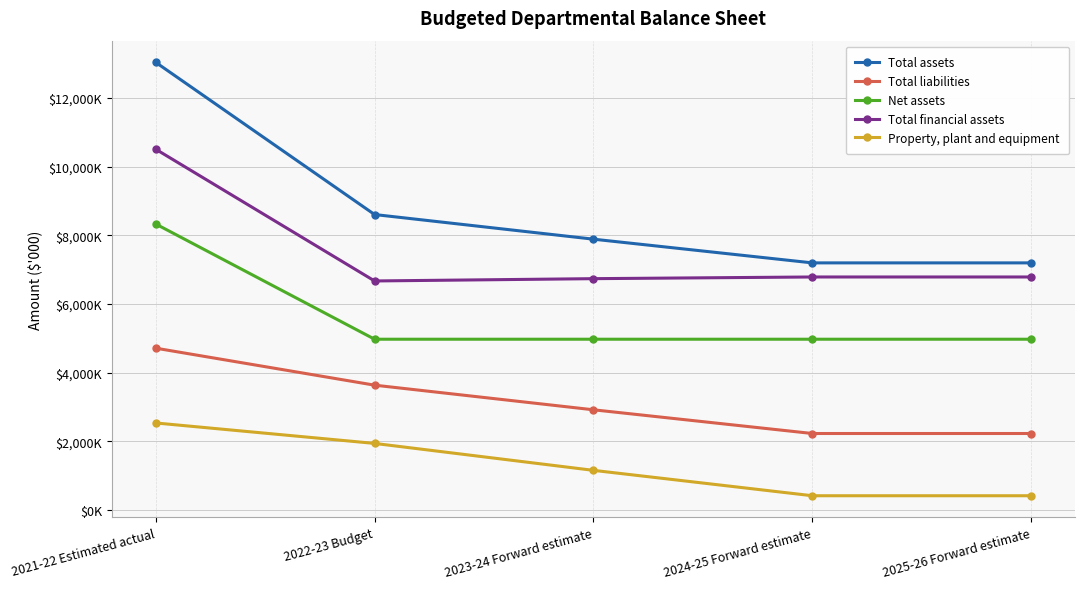

Is this an area chart (filled region under the line)?

No